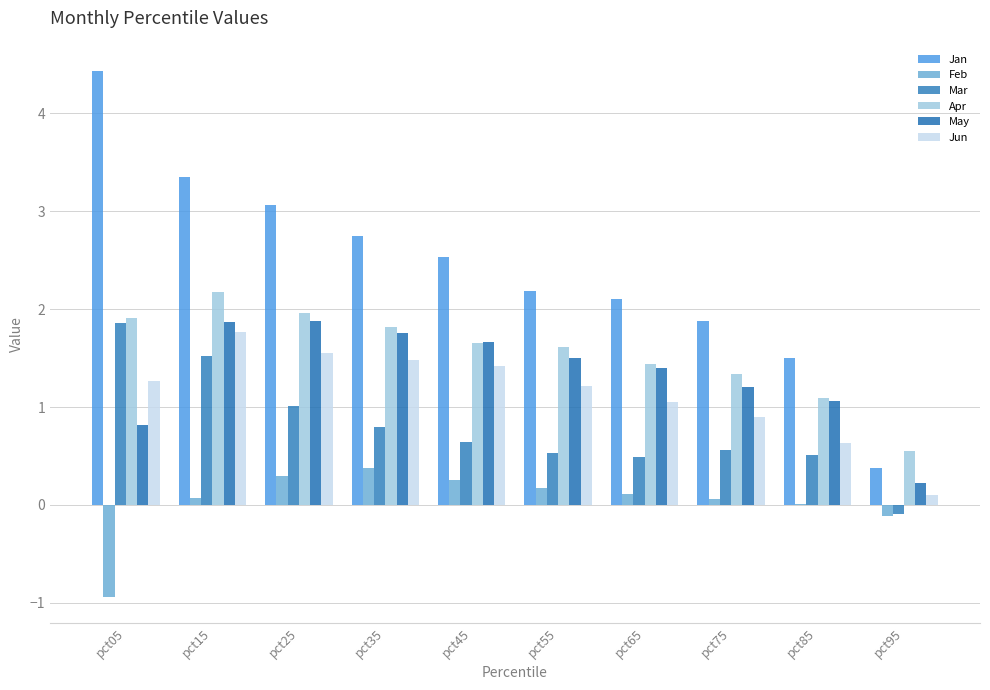

Are the bars horizontal?

No